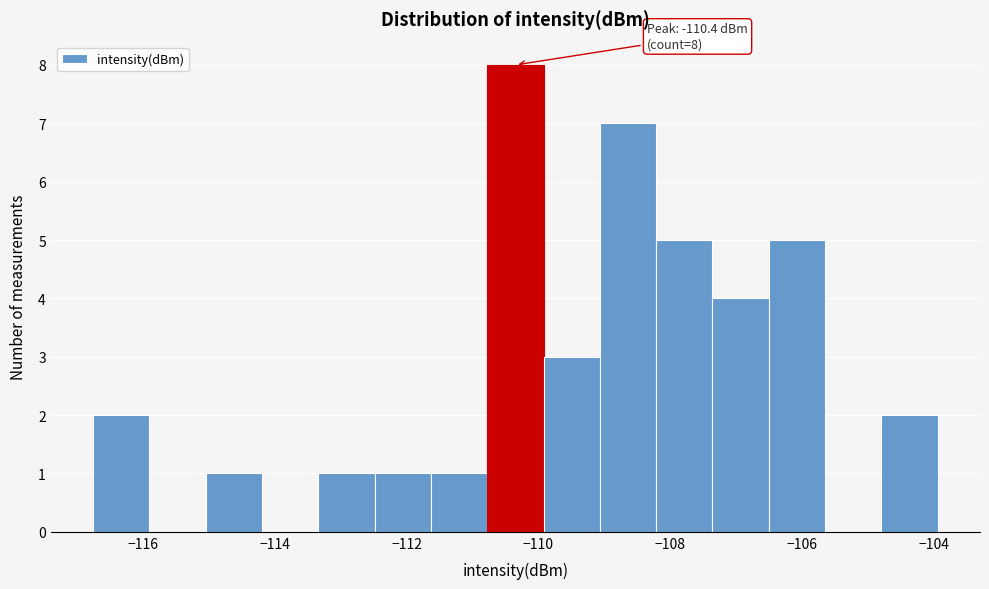

Over which range of the x-axis is the bar tallest?

-110.8 to -110.0